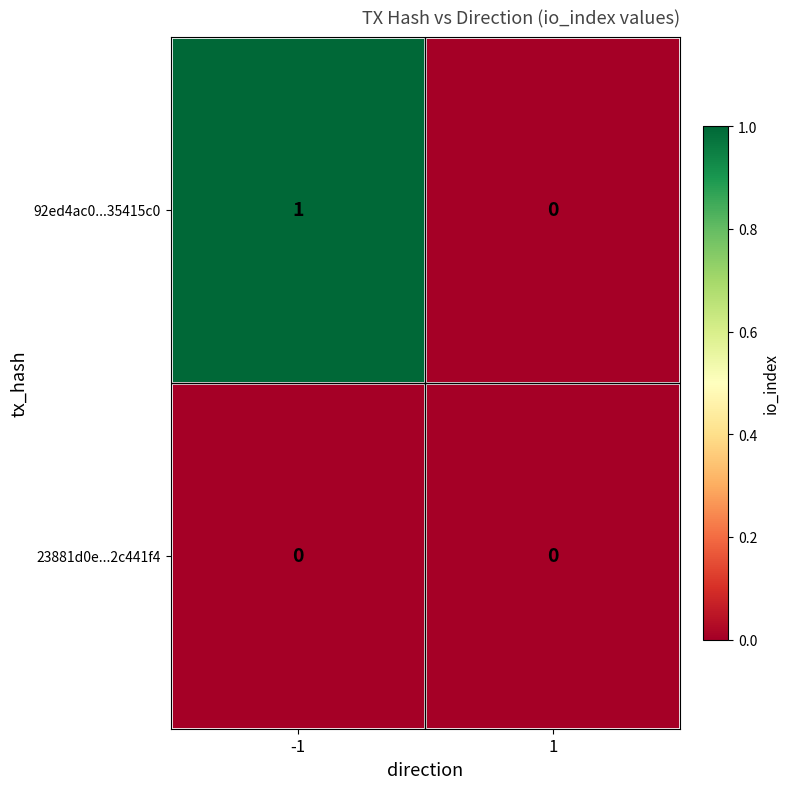

Is the value of 92ed4ac0...35415c0 at -1 greater than the value of 23881d0e...2c441f4 at -1?

Yes